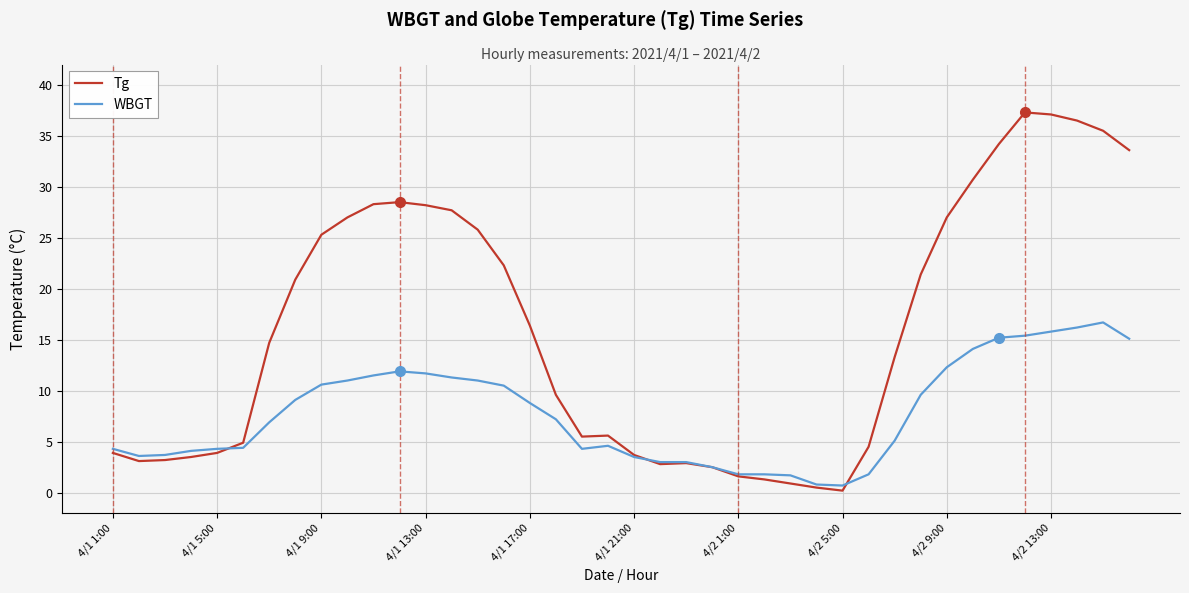

What is the highest value of the WBGT series?

16.7